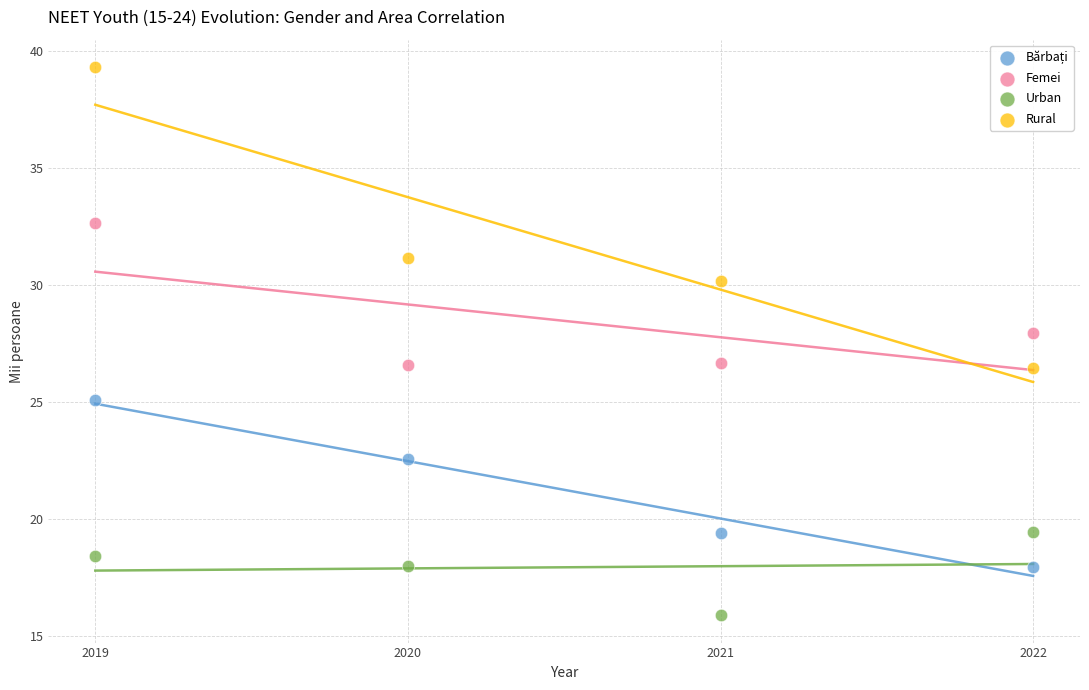

Across all data points, what is the range of X values (max minus min)?

3.0